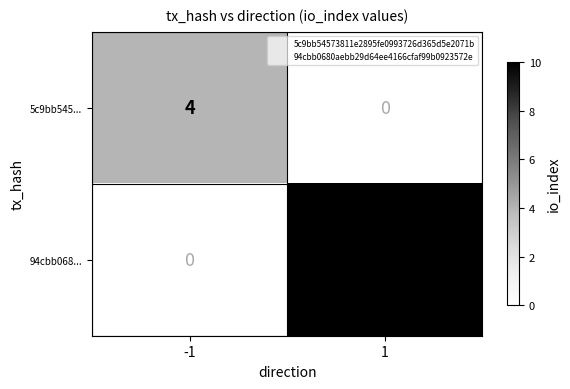

Which series changed the most between -1 and 1?

94cbb068...